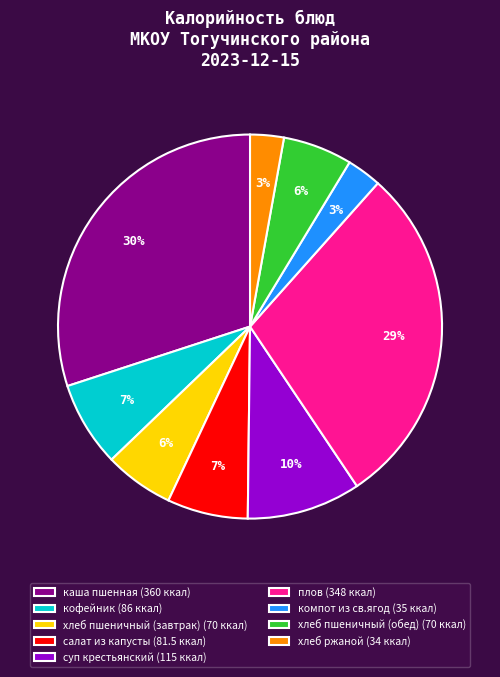

What is the ratio of the value at суп крестьянский to the value at каша пшенная?

0.3